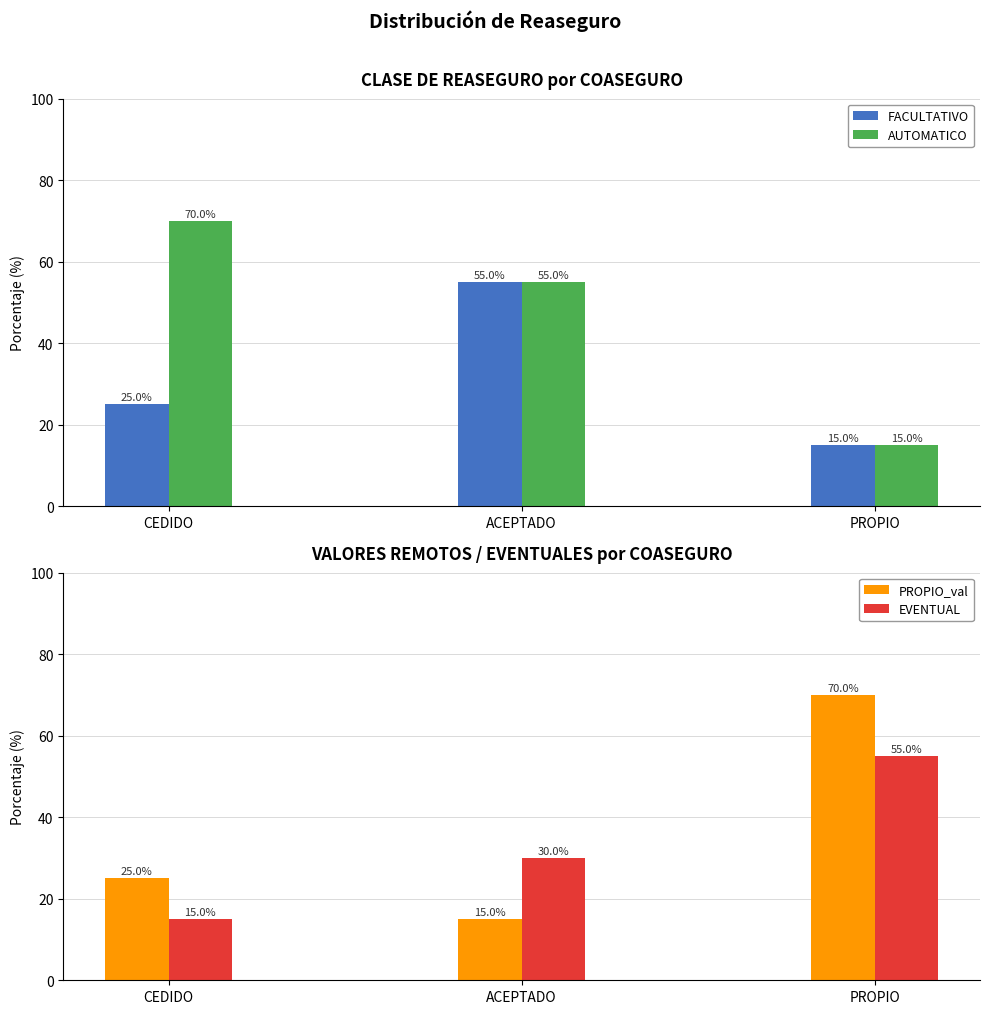

What is the value of the EVENTUAL bar at the 1st from the left?

15.0